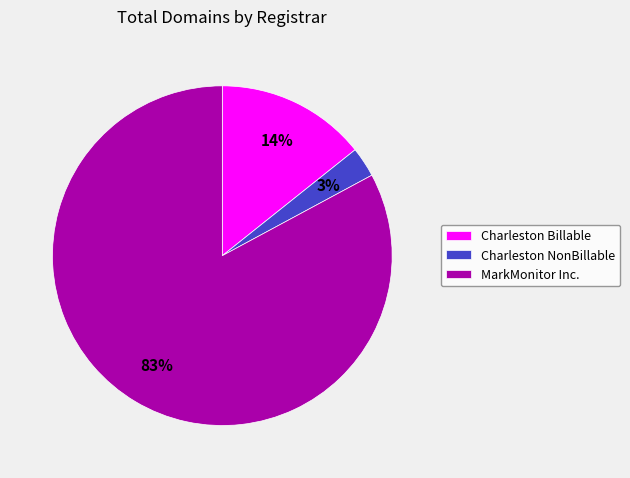

Is the sum of MarkMonitor Inc. and Charleston NonBillable greater than half?

Yes